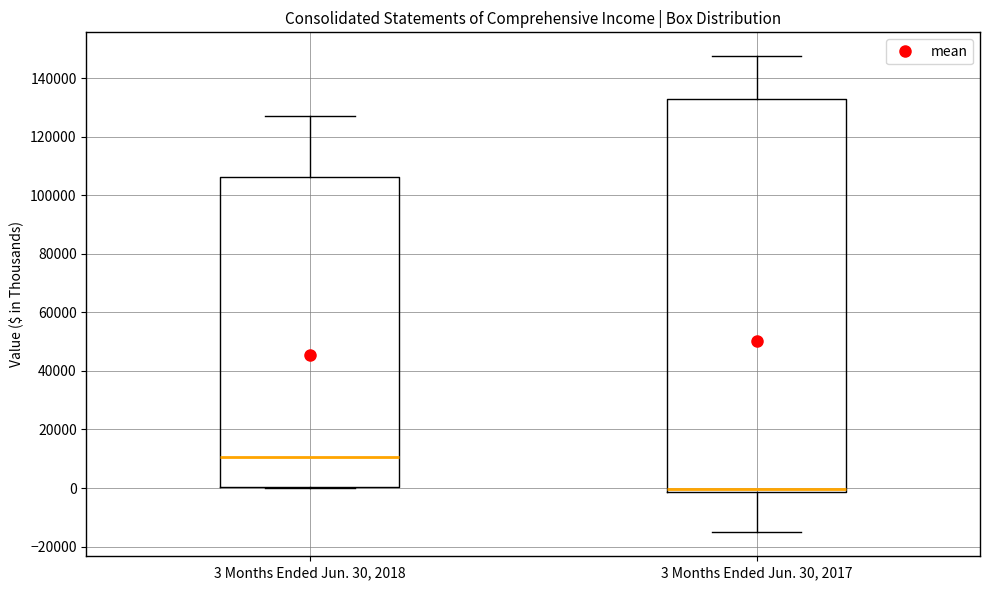

Reading left to right, read every box against the y-axis: the position of its median line, the range the box covers, and the ends of its whiskers. The values are not printed on the chart, so give them approximately, as read against the axis.

3 Months Ended Jun. 30, 2018: median 10000, box 0 to 106000, whiskers 0 to 128000
3 Months Ended Jun. 30, 2017: median 0 (drawn on the box's lower edge), box -2000 to 132000, whiskers -16000 to 148000